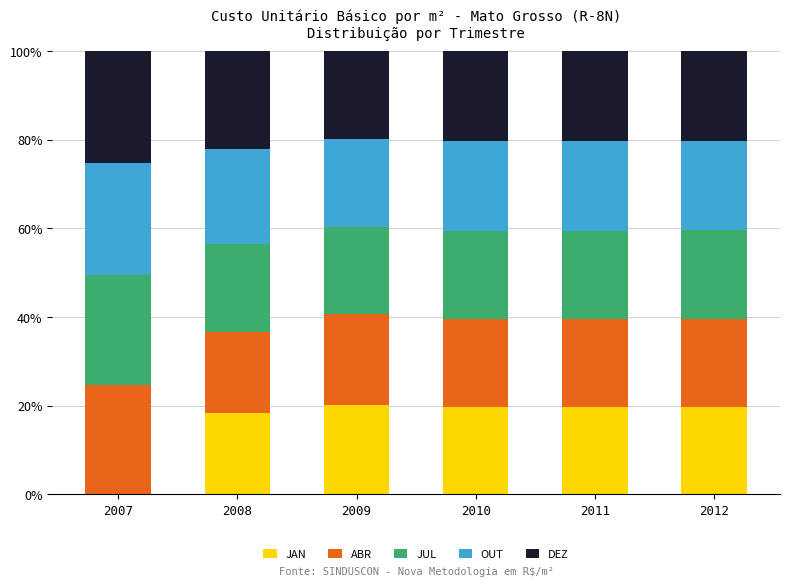

What are all the series names shown in the legend?

JAN, ABR, JUL, OUT, DEZ